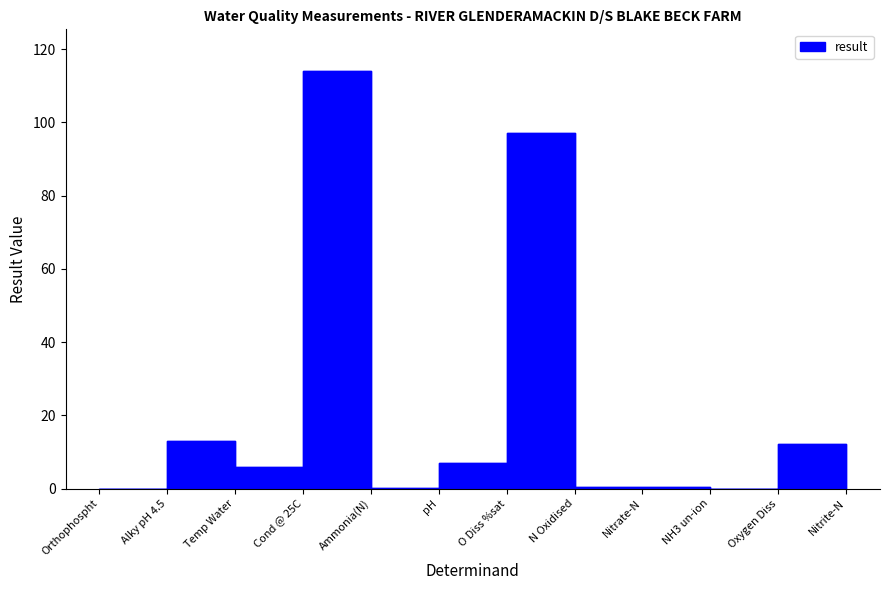

Which has a higher value, O Diss %sat or pH?

O Diss %sat